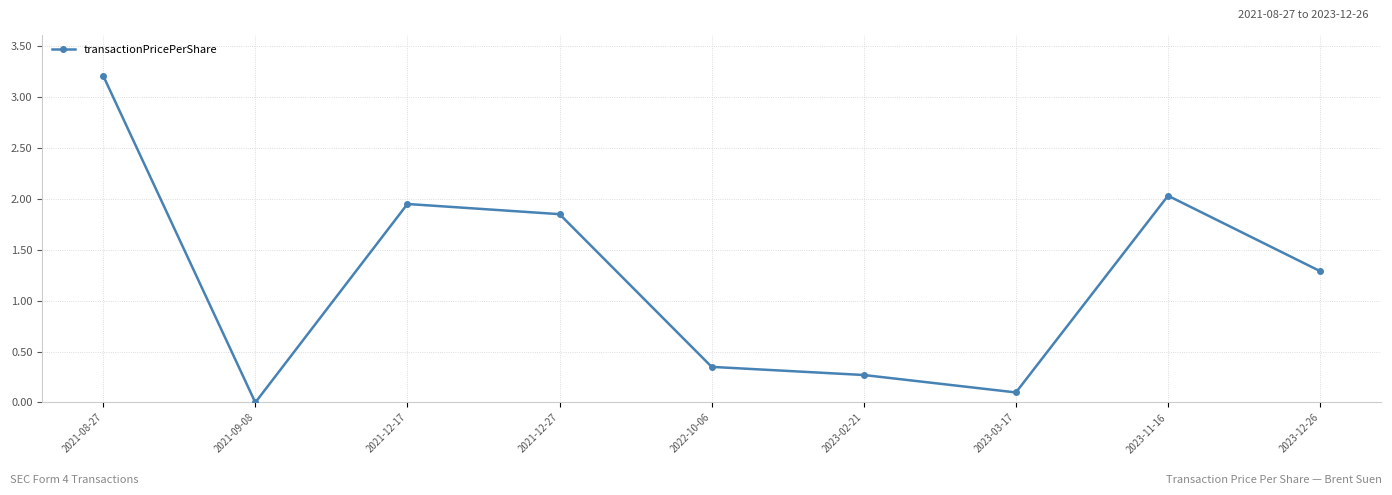

Rank the categories by value from lowest to highest.

2021-09-08, 2023-03-17, 2023-02-21, 2022-10-06, 2023-12-26, 2021-12-27, 2021-12-17, 2023-11-16, 2021-08-27